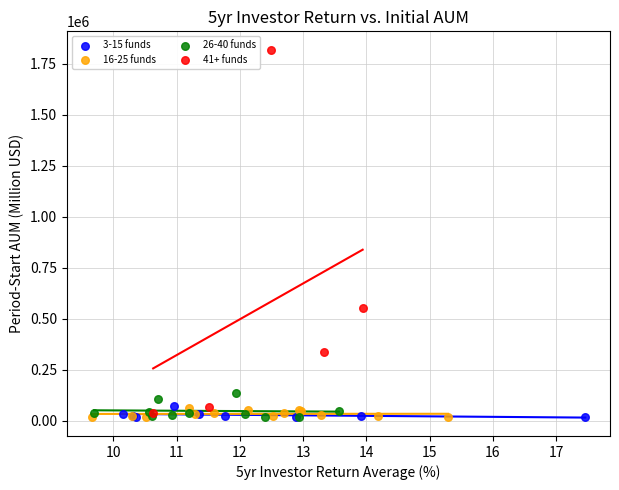

Which series has the widest spread of Y values?

41+ funds